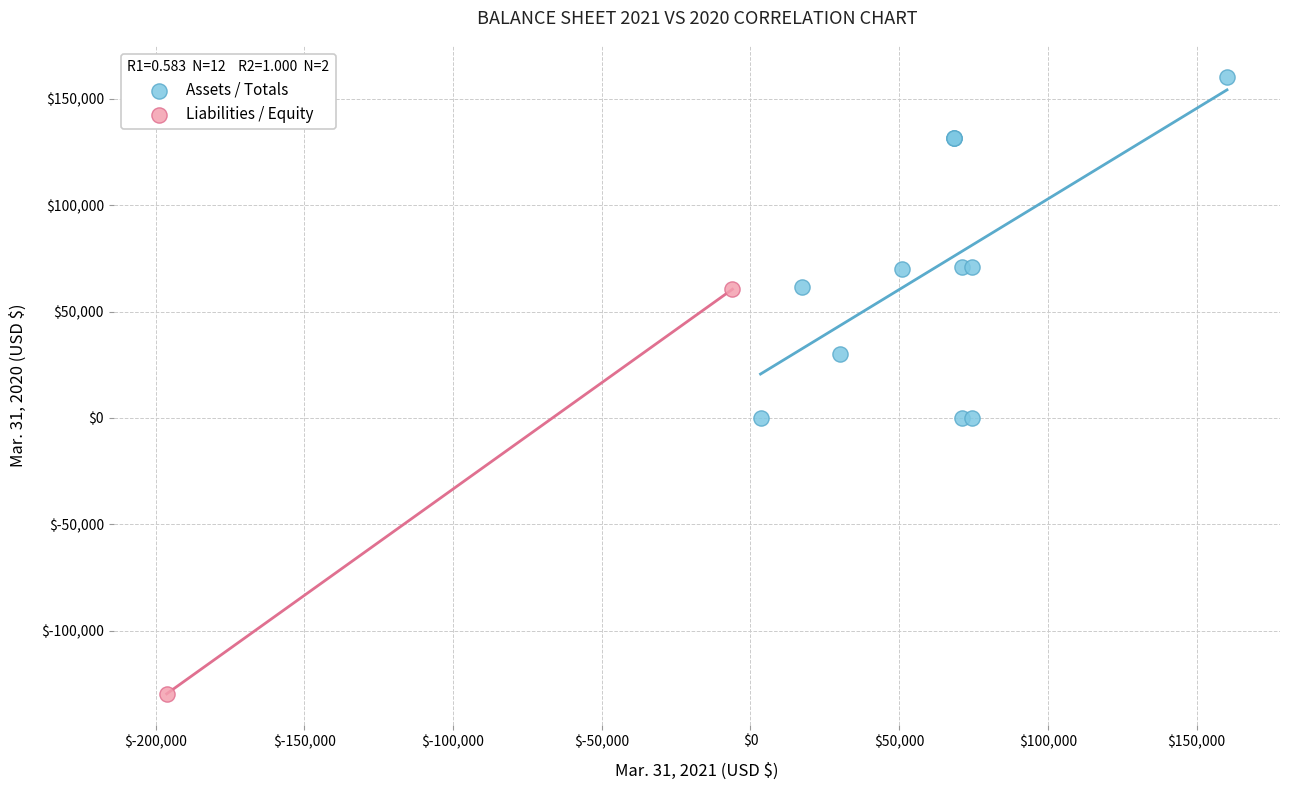

Which series has the largest Y range (max minus min)?

Liabilities / Equity